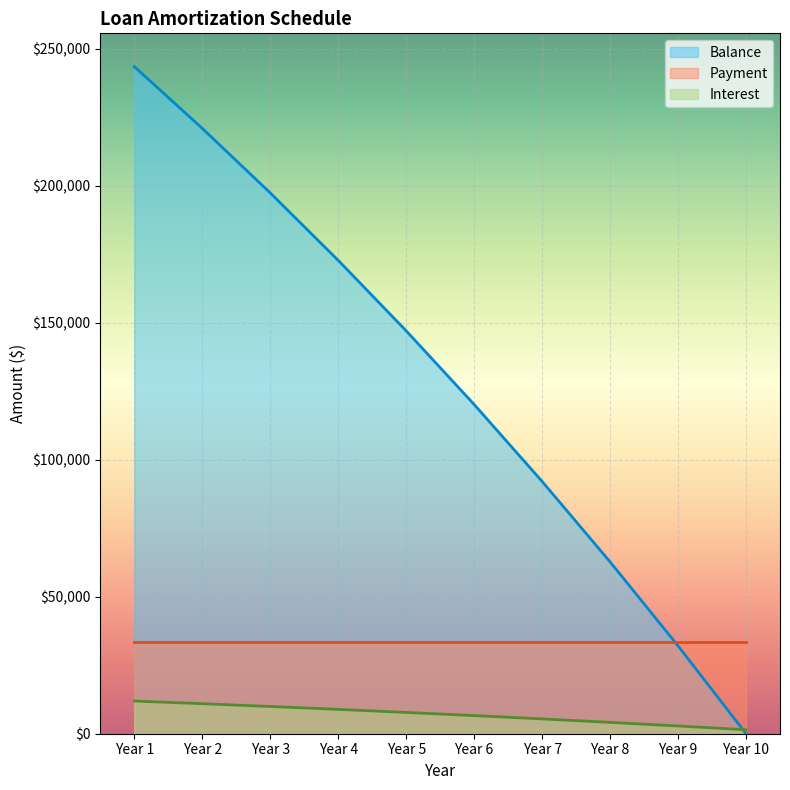

What is the difference between the maximum and second lowest values in the Interest series?

9102.8